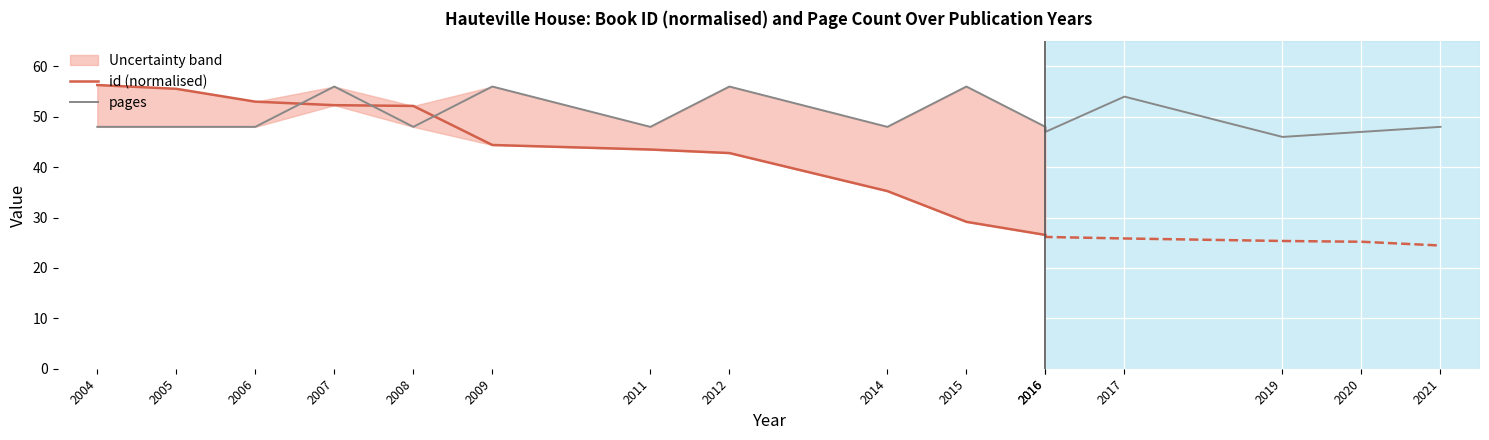

What is the change in value from 2006 to 2019?

-2